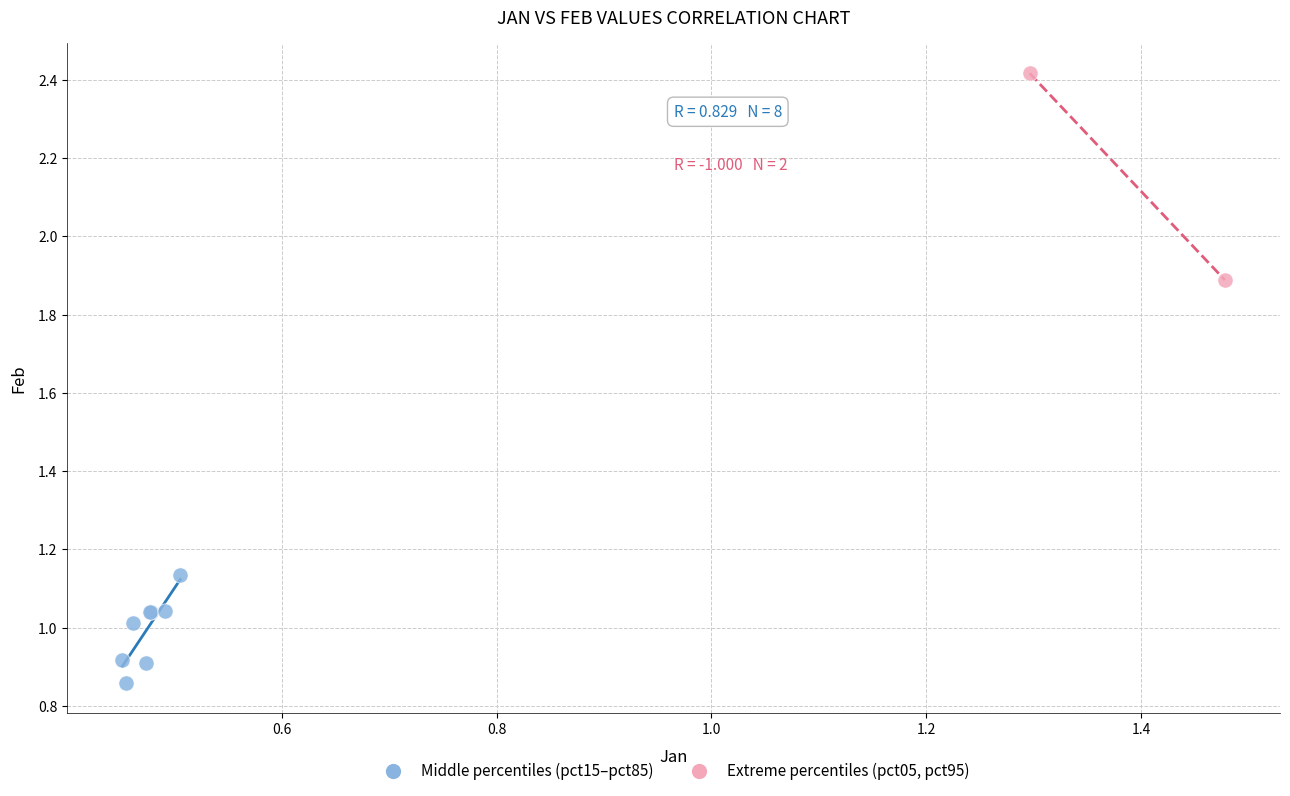

What are all the series names shown in the legend?

Middle percentiles (pct15–pct85), Extreme percentiles (pct05, pct95)